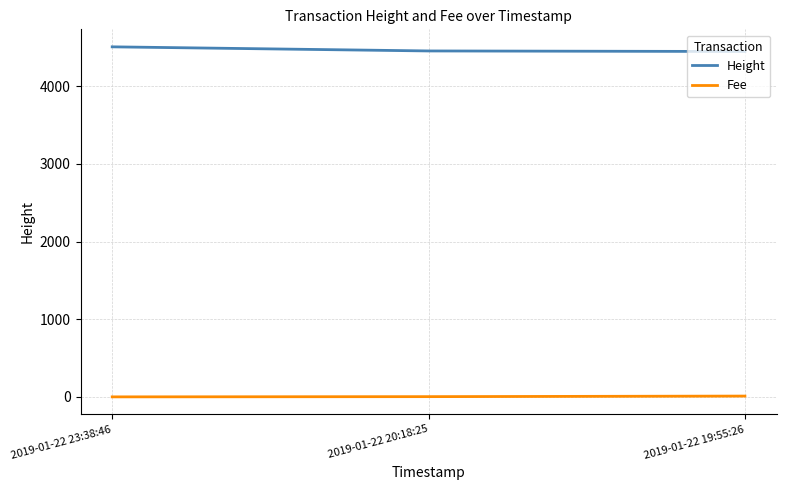

What are all the series names shown in the legend?

Height, Fee